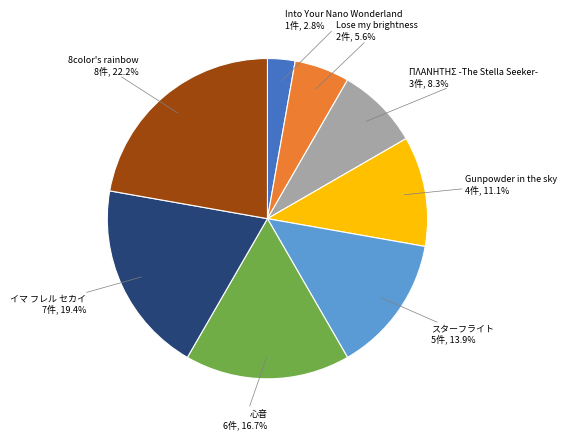

Count the number of slices in the pie.

8